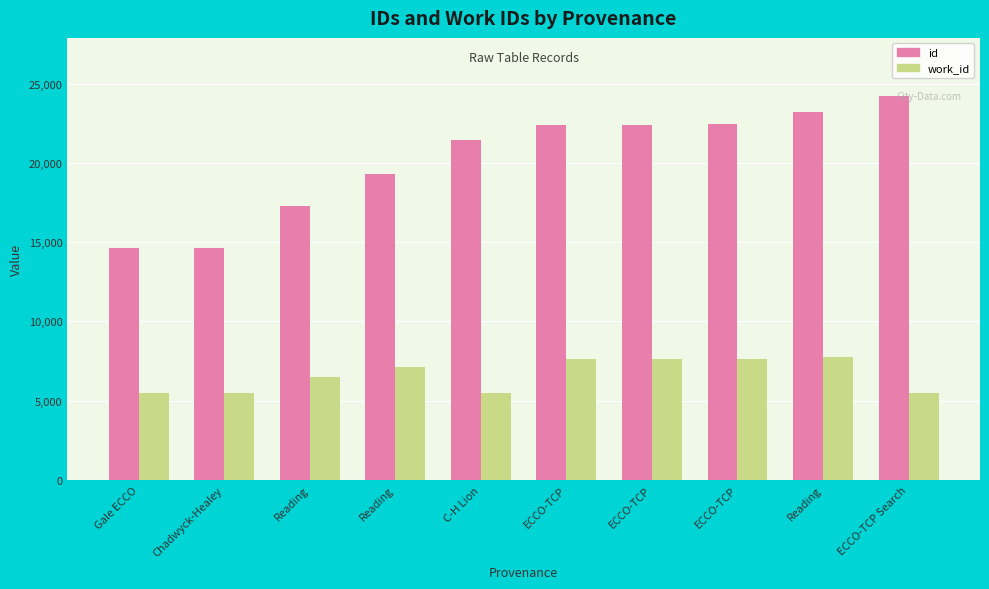

Between ECCO-TCP and Reading, which is larger?

ECCO-TCP